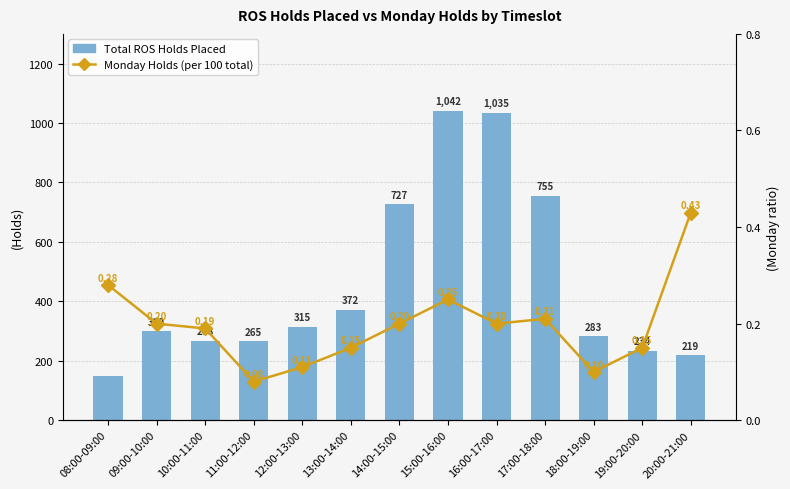

Which category has the highest value across all series?

15:00-16:00